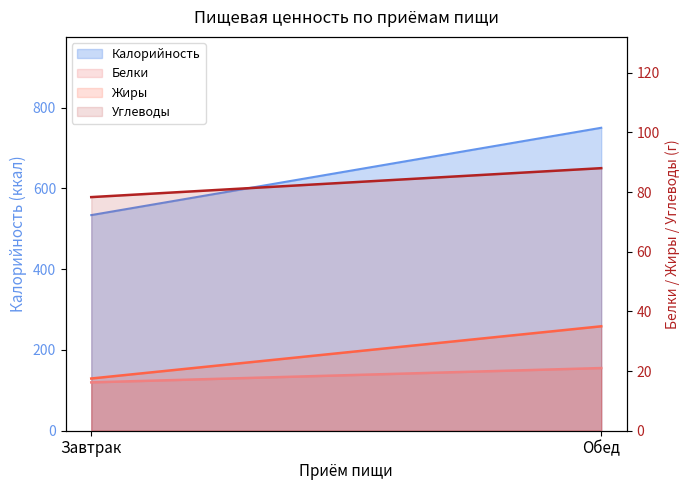

True or false: Жиры has a value of 57.6 at Обед.

False